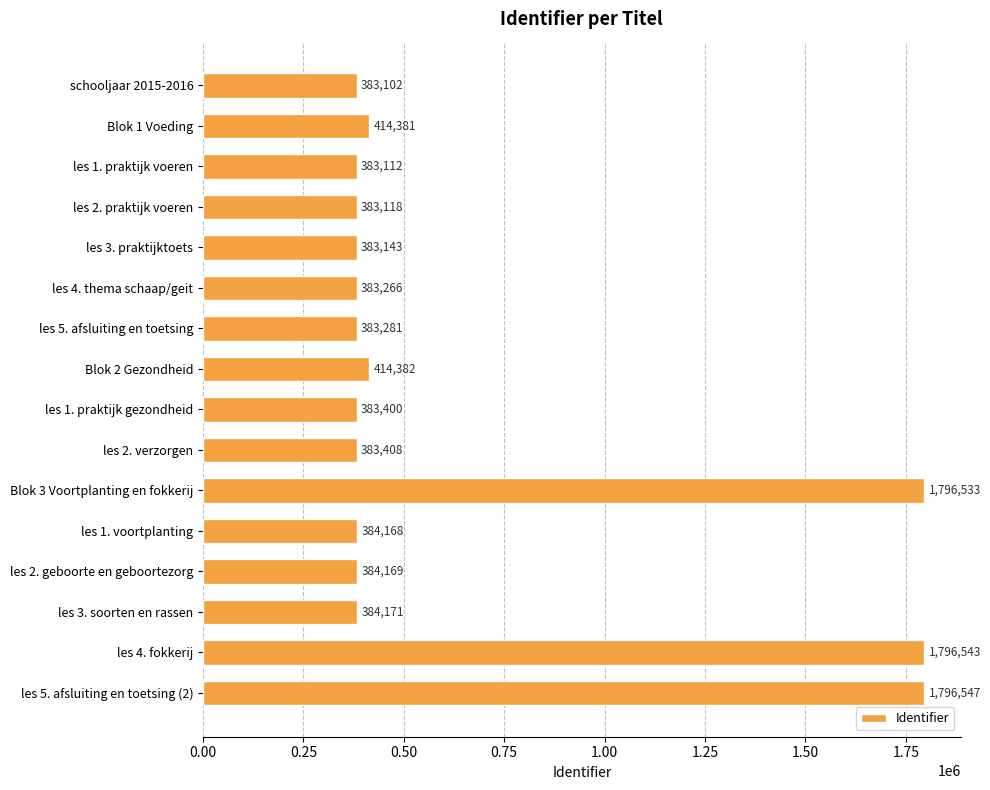

What is the change in value from Blok 1 Voeding to Blok 2 Gezondheid?

+1